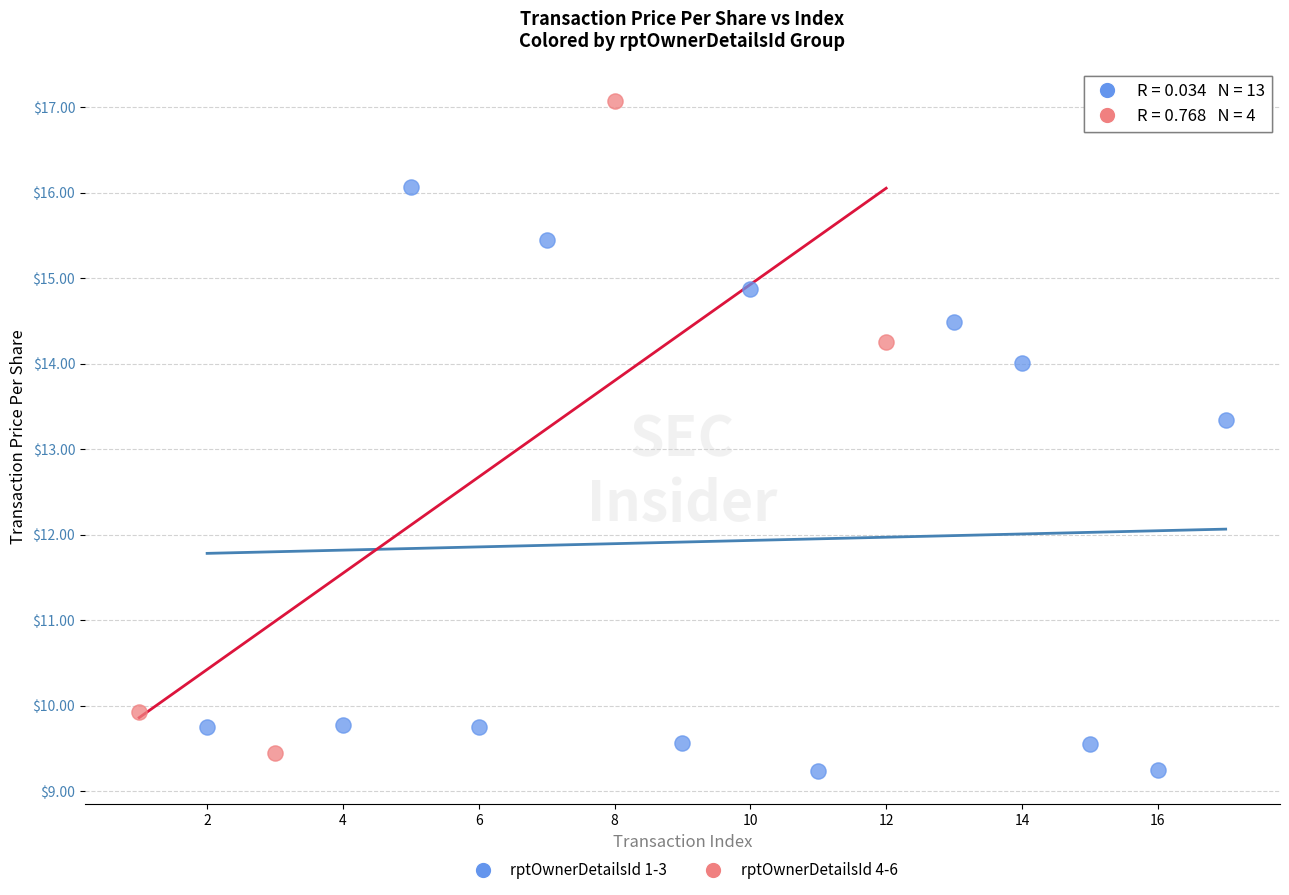

Which series has the widest spread of Y values?

rptOwnerDetailsId 4-6